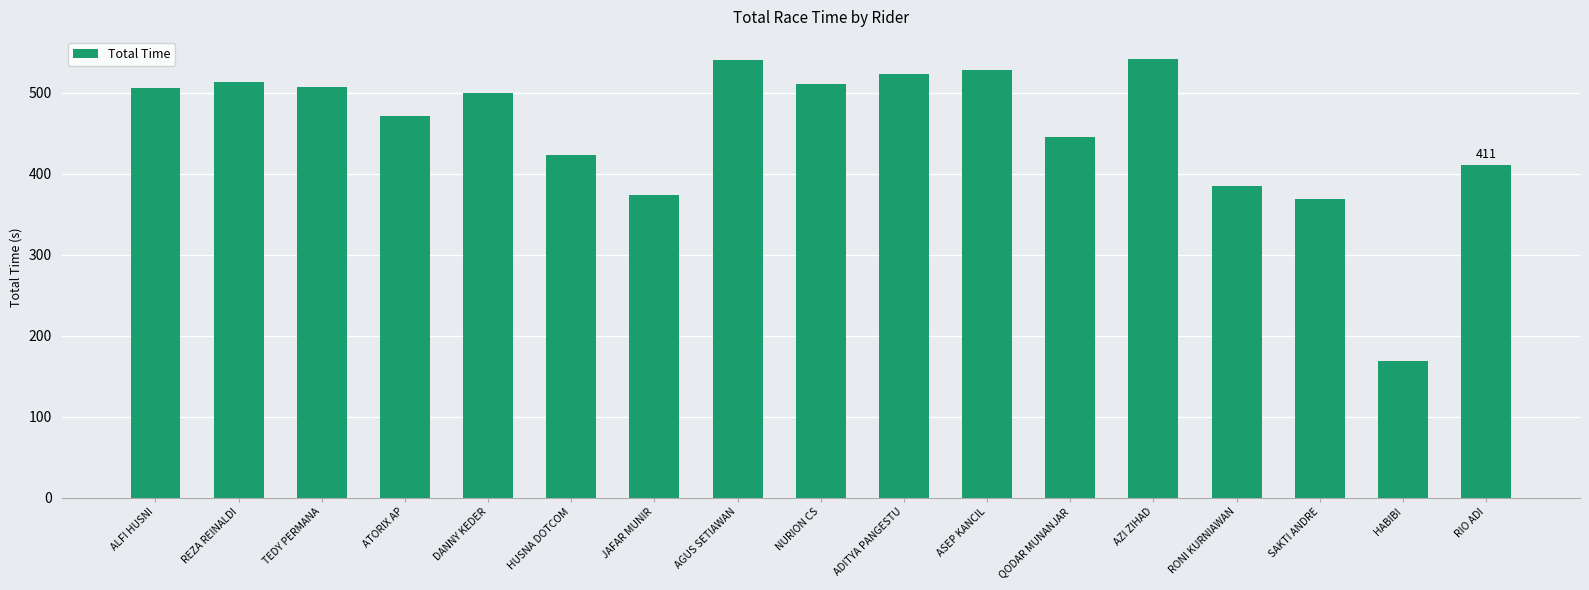

Does the chart contain stacked bars?

No